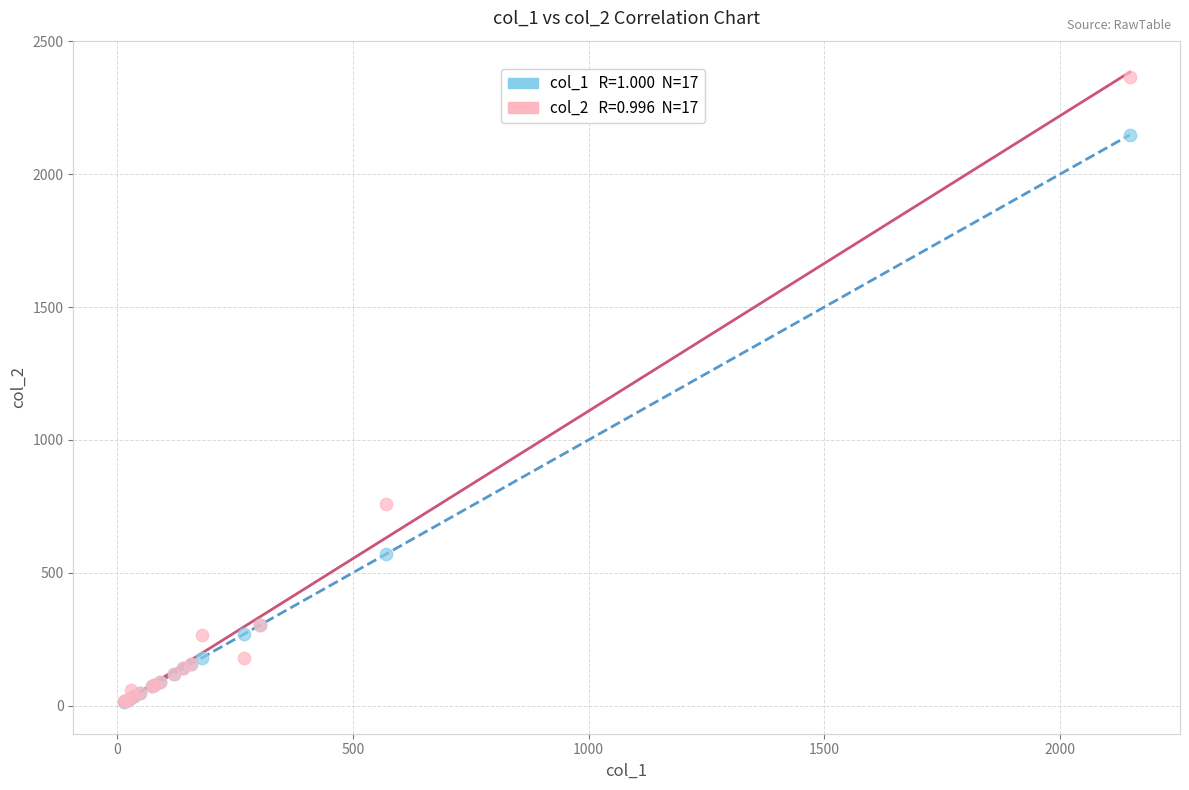

Across all series, what Y value is closest to 1189?

760.0